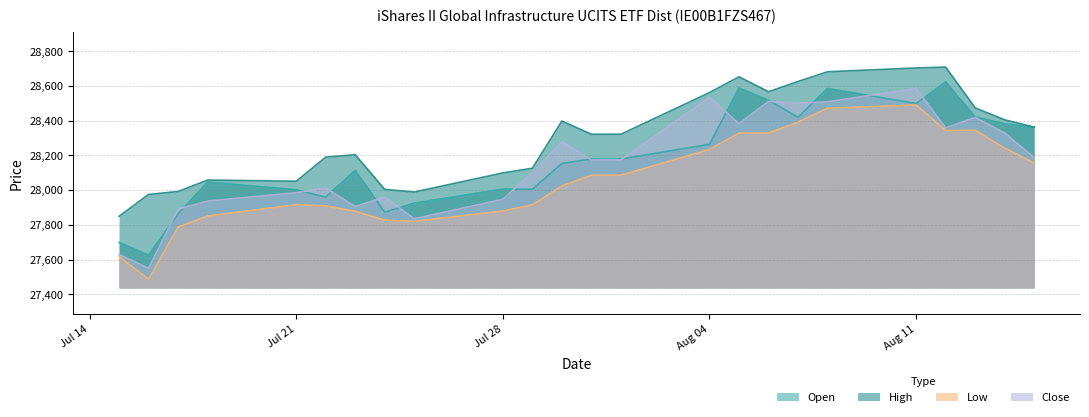

What is the difference between the highest and lowest values at 22.07.2025?

281